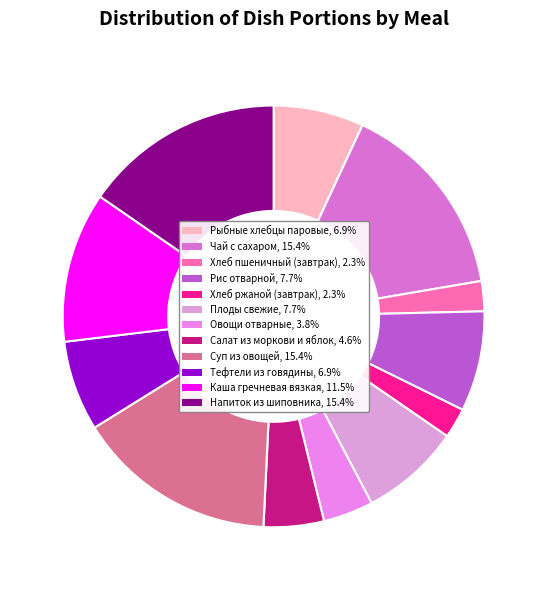

To the nearest percent, what percentage of the pie is Чай с сахаром?

15%